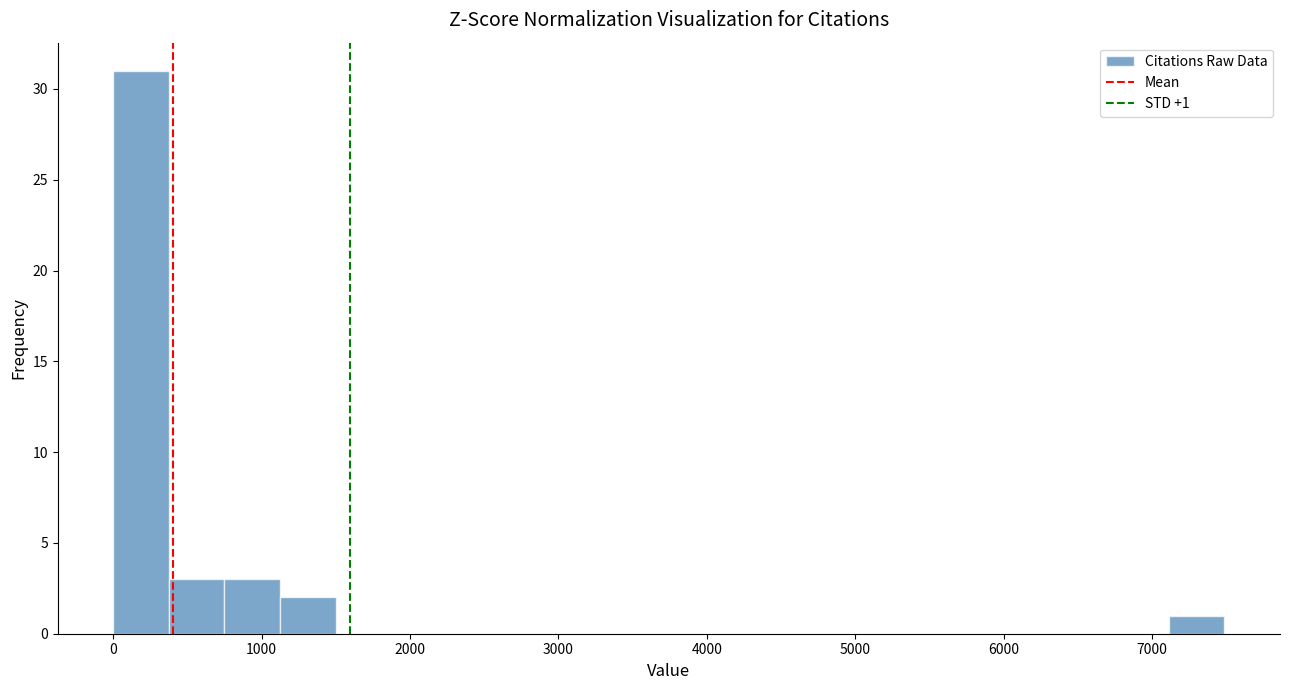

Around what value on the x-axis is the tallest bar? Give the approximate position of its centre, as read against the axis.

200